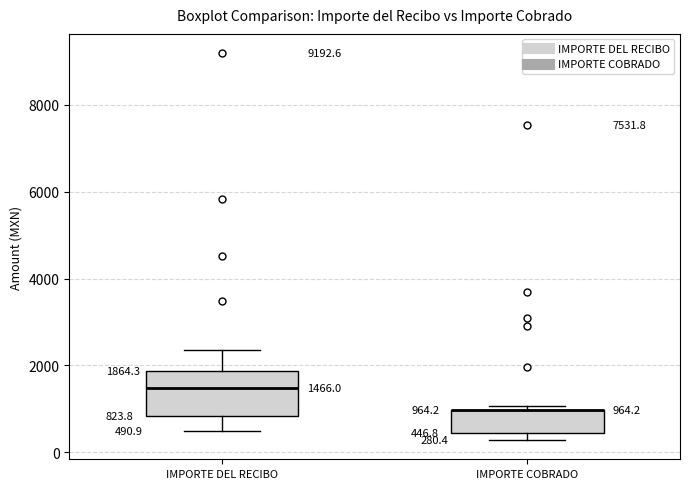

Which box is the tallest, from its lower edge to its upper edge?

IMPORTE DEL RECIBO